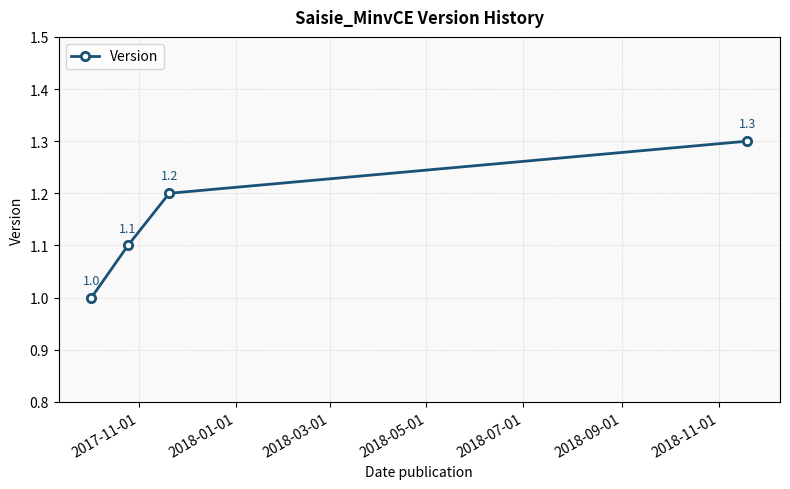

True or false: the data has more than 0 interior local peaks.

False